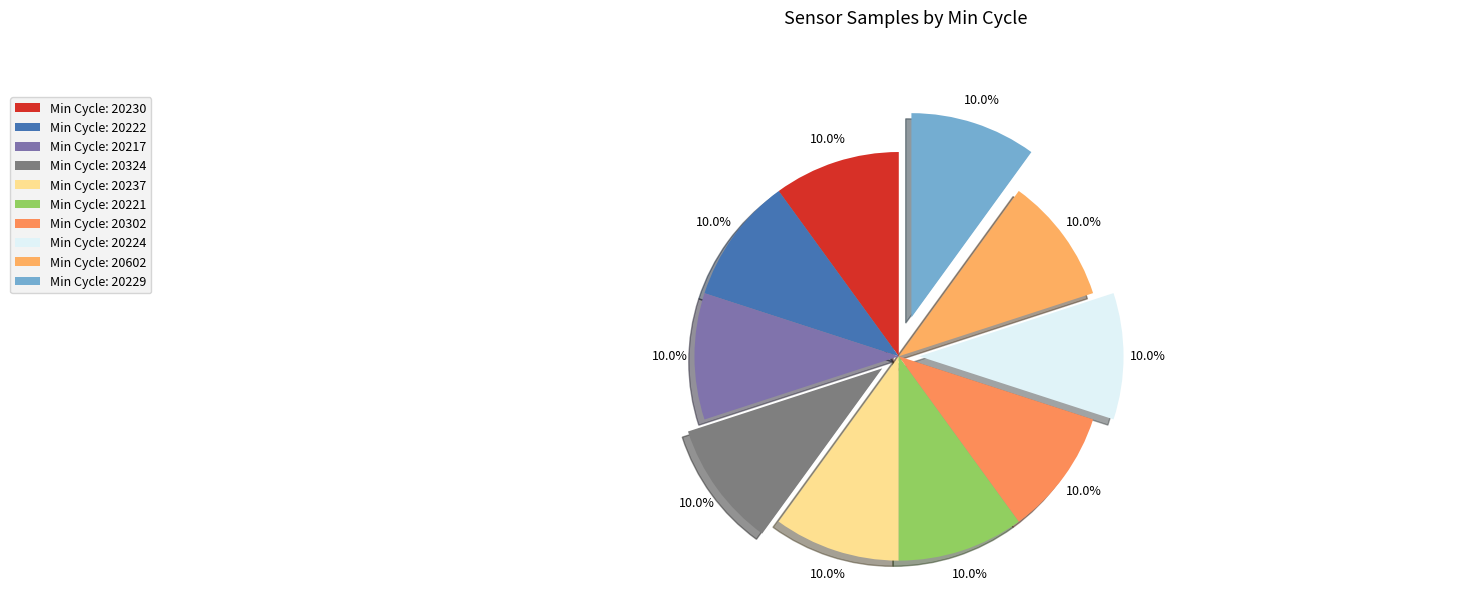

How many slices are in this pie chart?

10